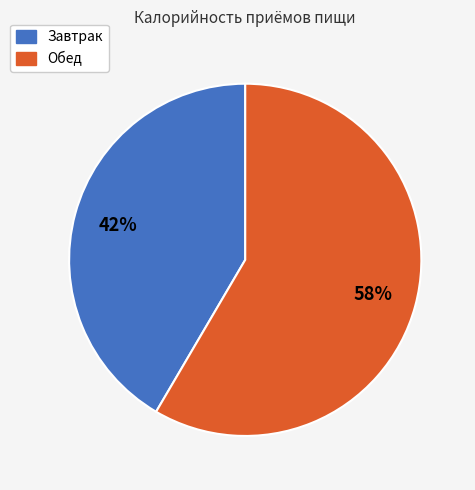

The Завтрак slice represents 42% of the pie. True or false?

True